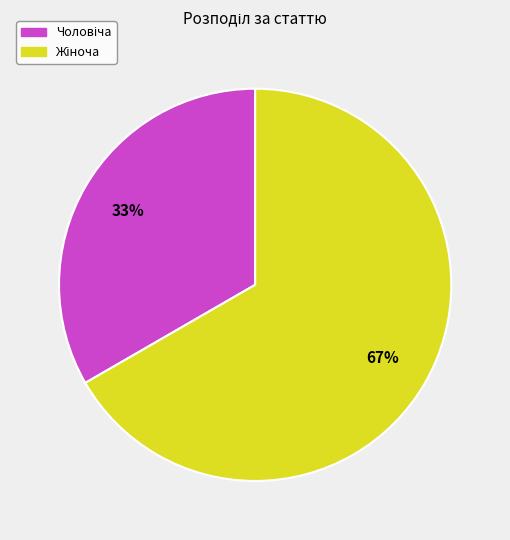

Is there a majority slice in this chart?

Yes